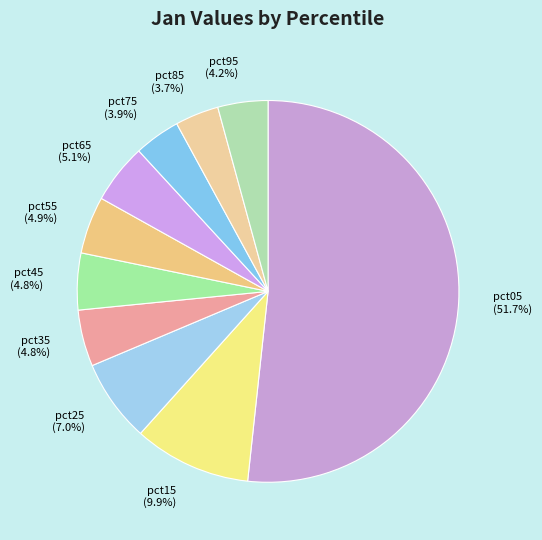

The pct35 slice represents 5% of the pie. True or false?

True